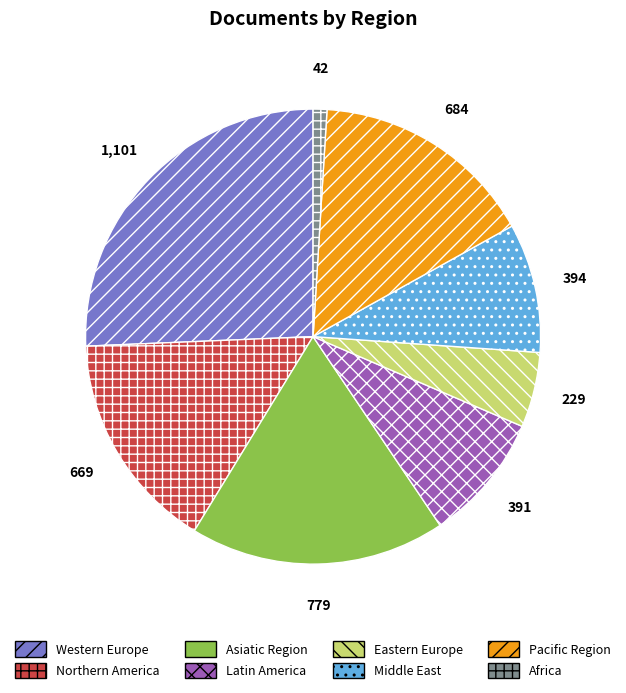

How many slices are in this pie chart?

8